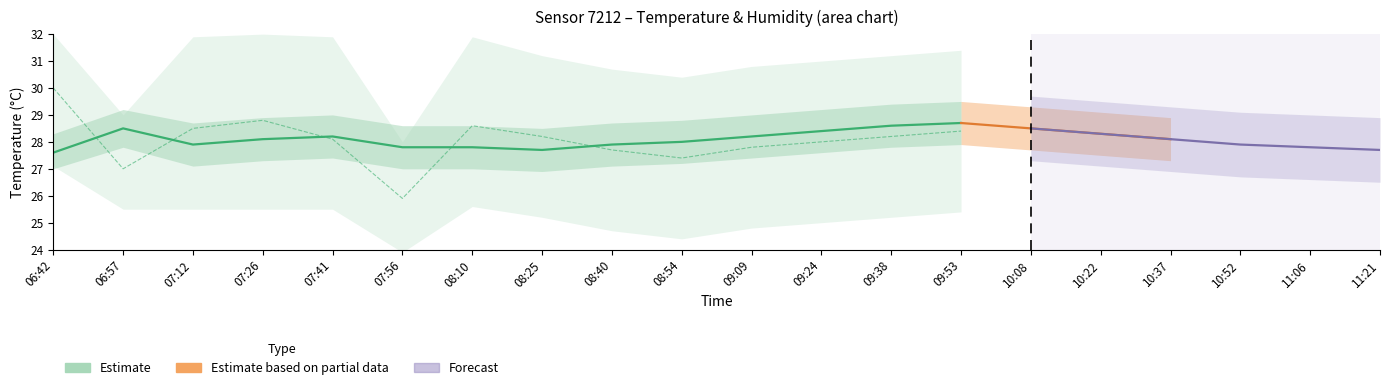

Which has a higher value, 09:38 or 09:53?

09:53